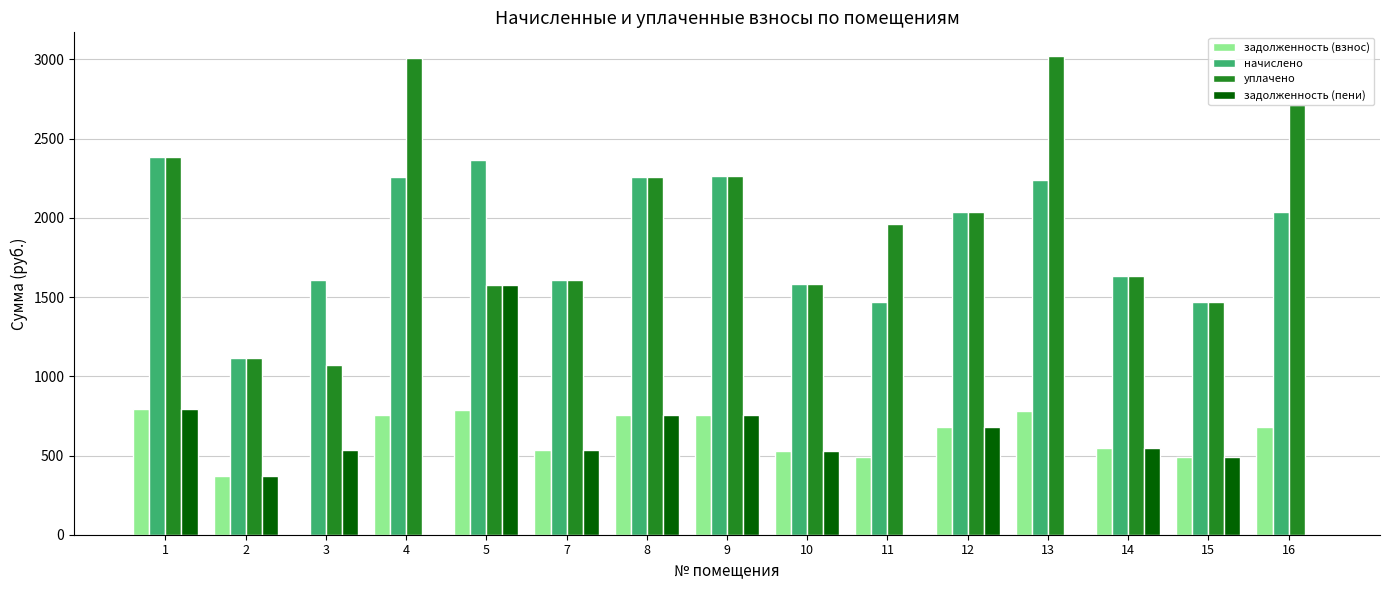

What is the highest value of the задолженность (пени) series?

1576.4